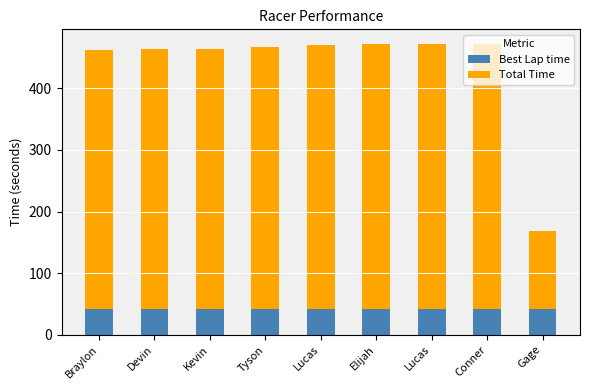

Does the chart contain stacked bars?

No